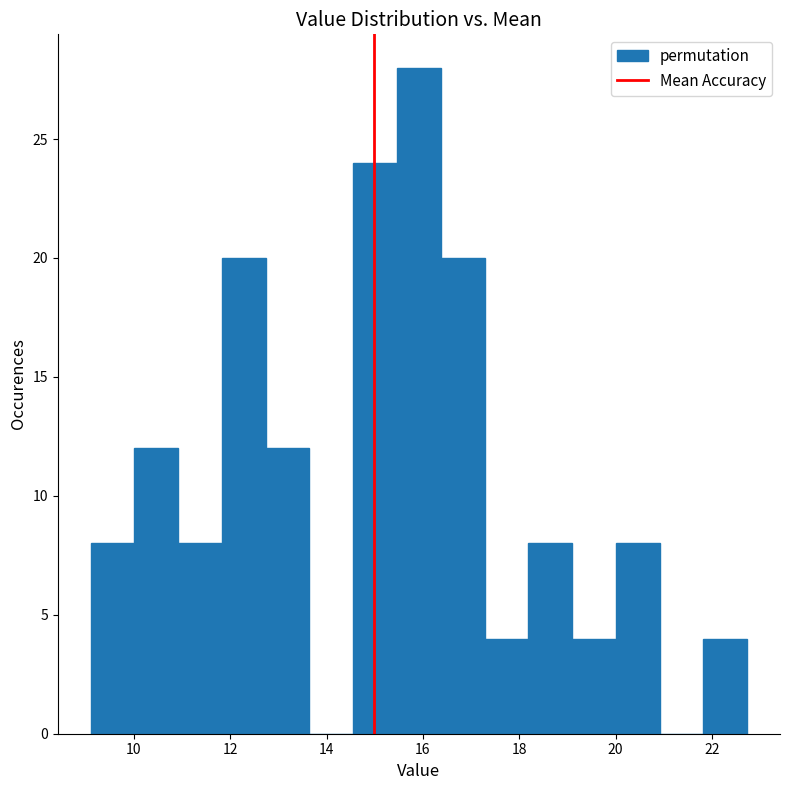

Reading left to right, transcribe this chart: for each bar, give the range it covers on the x-axis and its height. Neither the bar edges nor the heights are printed on the chart, so give them approximately, as read against the axes.

9.2 to 10.0: 8
10.0 to 11.0: 12
11.0 to 11.8: 8
11.8 to 12.8: 20
12.8 to 13.6: 12
13.6 to 14.6: 0
14.6 to 15.4: 24
15.4 to 16.4: 28
16.4 to 17.2: 20
17.2 to 18.2: 4
18.2 to 19.0: 8
19.0 to 20.0: 4
20.0 to 21.0: 8
21.0 to 21.8: 0
21.8 to 22.8: 4